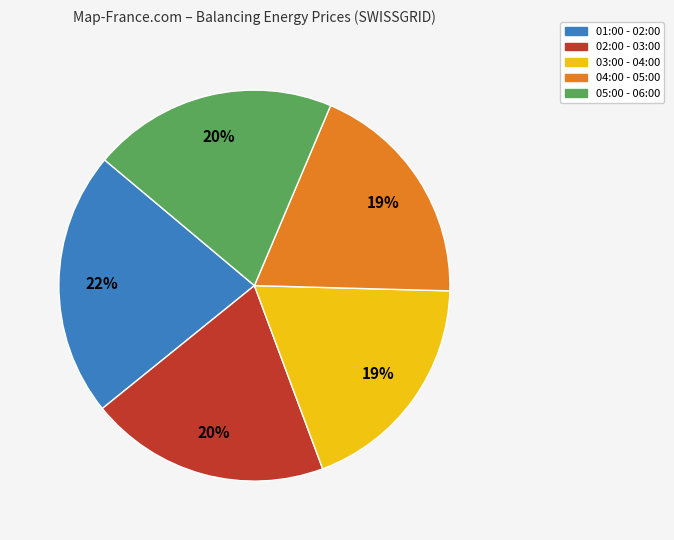

To the nearest percent, what is the combined percentage of 01:00 - 02:00 and 02:00 - 03:00?

42%